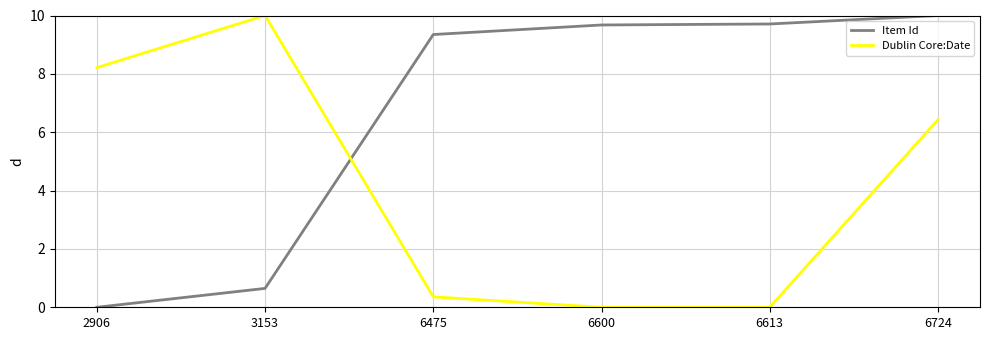

At which label does Dublin Core:Date first exceed 6?

2906